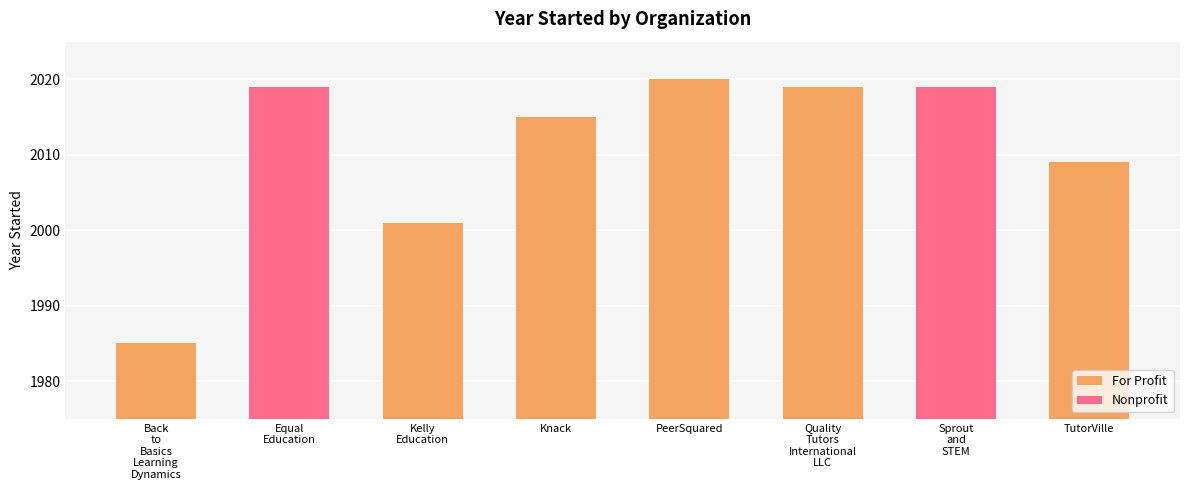

List the labels in order of value, smallest first.

Back to Basics Learning Dynamics, Kelly Education, TutorVille, Knack, Equal Education, Quality Tutors International LLC, Sprout and STEM, PeerSquared